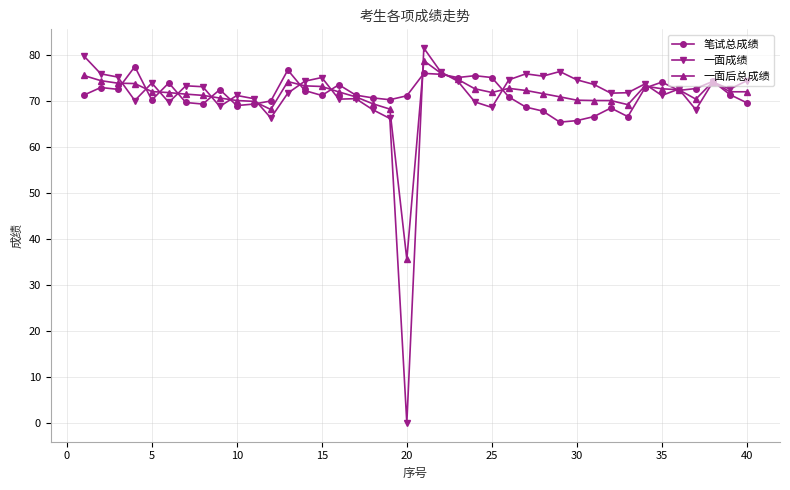

True or false: 笔试总成绩 has more than 1 interior local peaks.

True